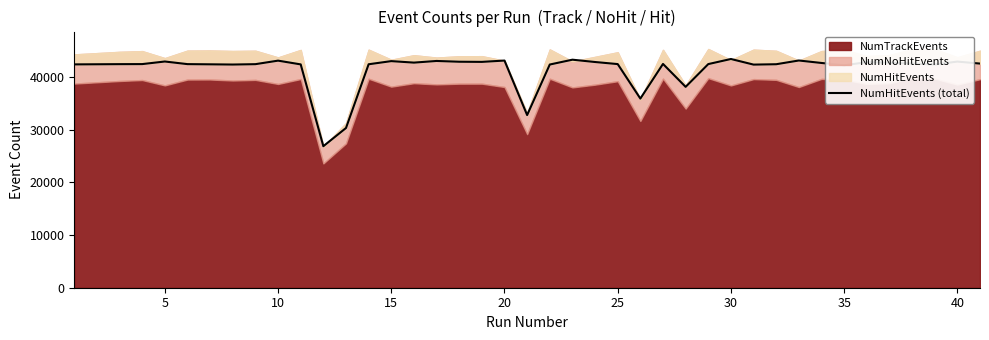

Between 25 and 20, which is larger?

25